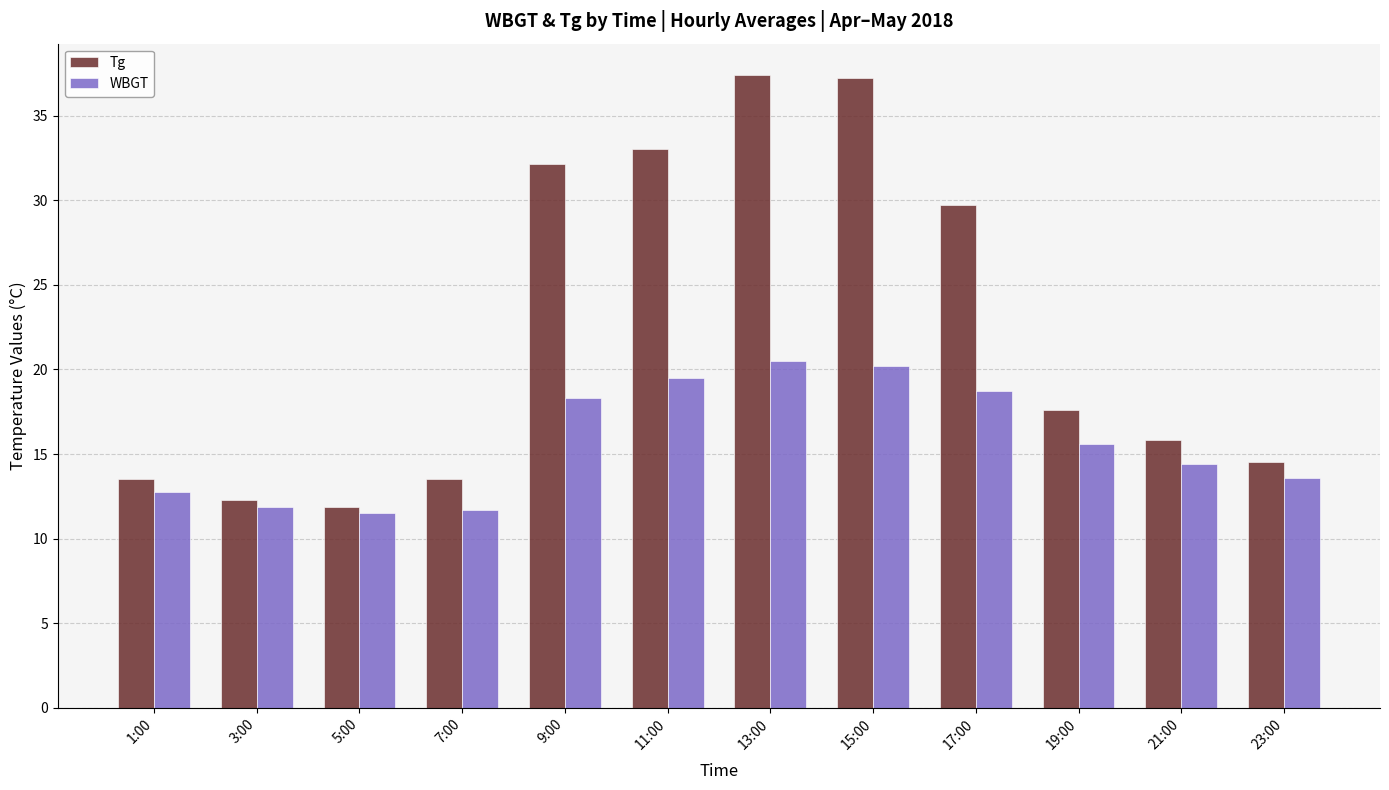

Is the value of WBGT at 5:00 greater than the value of Tg at 23:00?

No